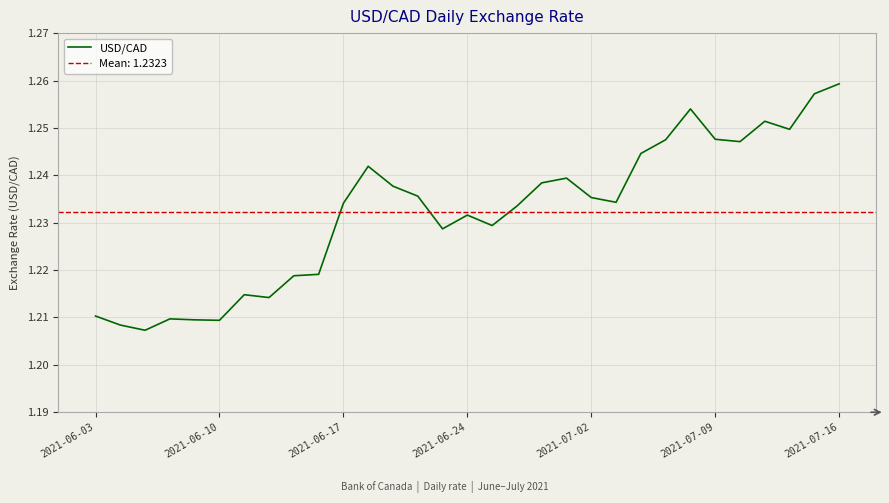

Reading left to right, extract all data points from this chart.

1.2	1.2	1.2	1.2	1.2	1.2	1.2	1.2	1.2	1.2	1.2	1.2	1.2	1.2	1.2	1.2	1.2	1.2	1.2	1.2	1.2	1.2	1.2	1.2	1.3	1.2	1.2	1.3	1.2	1.3	1.3